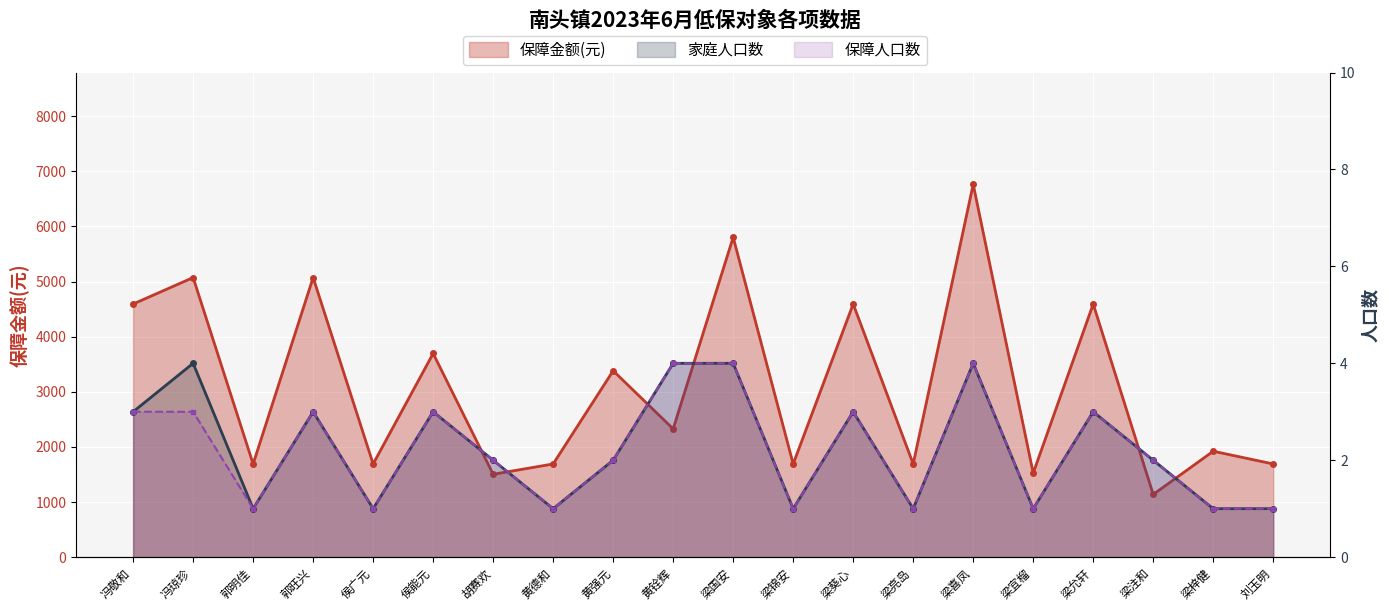

Which has a higher value, 梁允轩 or 刘玉明?

梁允轩